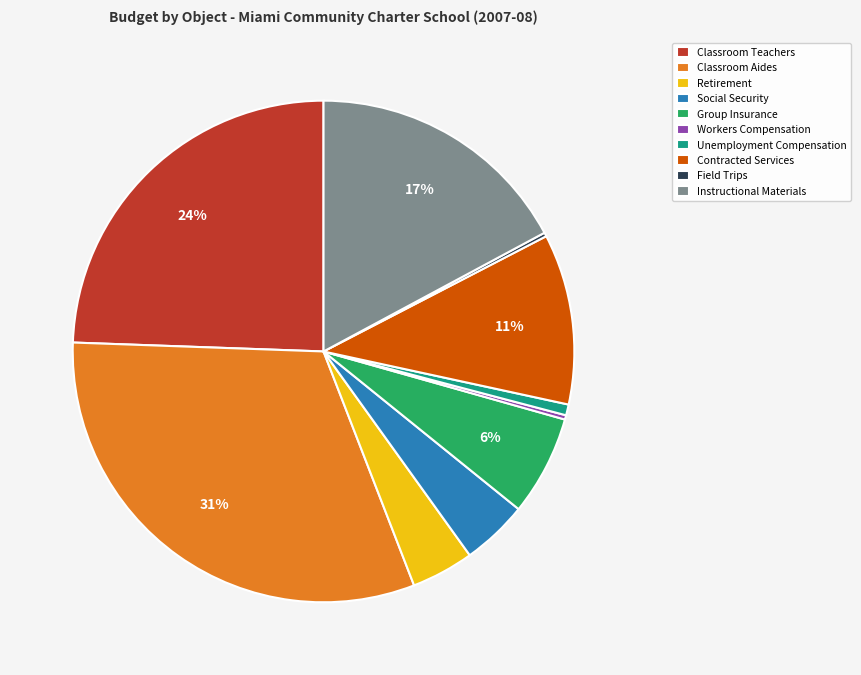

To the nearest percent, what is the average slice percentage?

10%